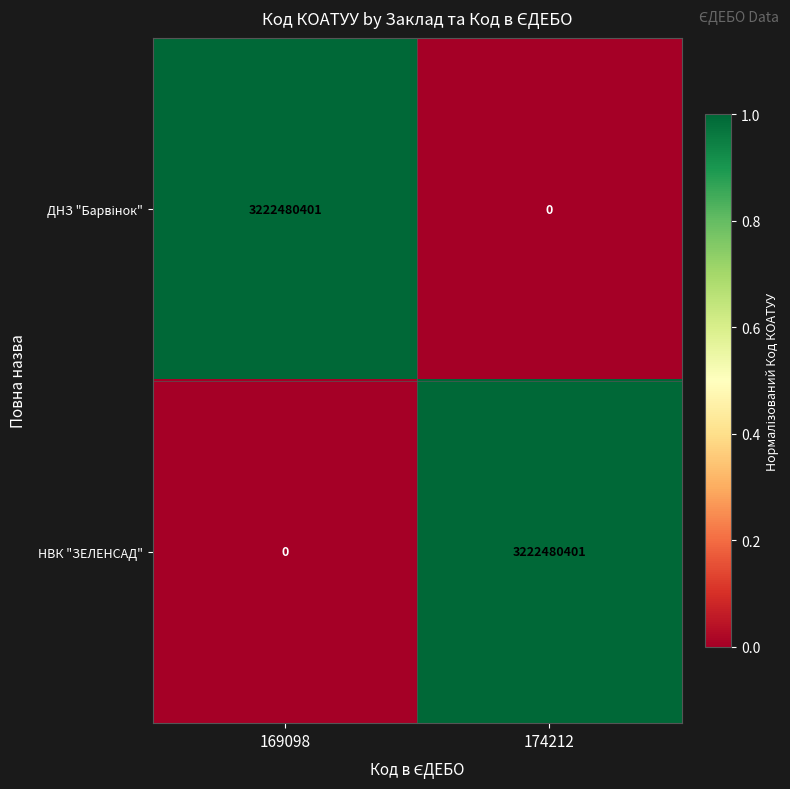

List the labels in order of НВК "ЗЕЛЕНСАД" value, smallest first.

169098, 174212